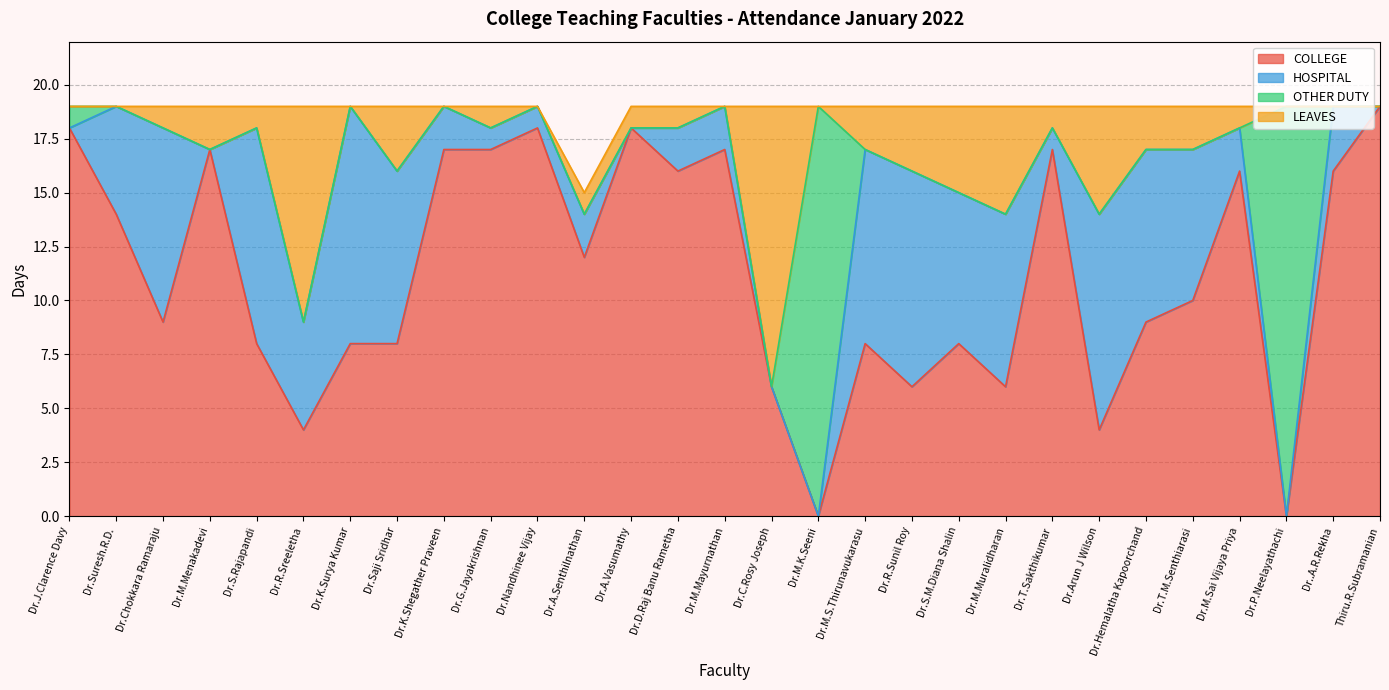

At which label does LEAVES reach its peak?

Dr.C.Rosy Joseph